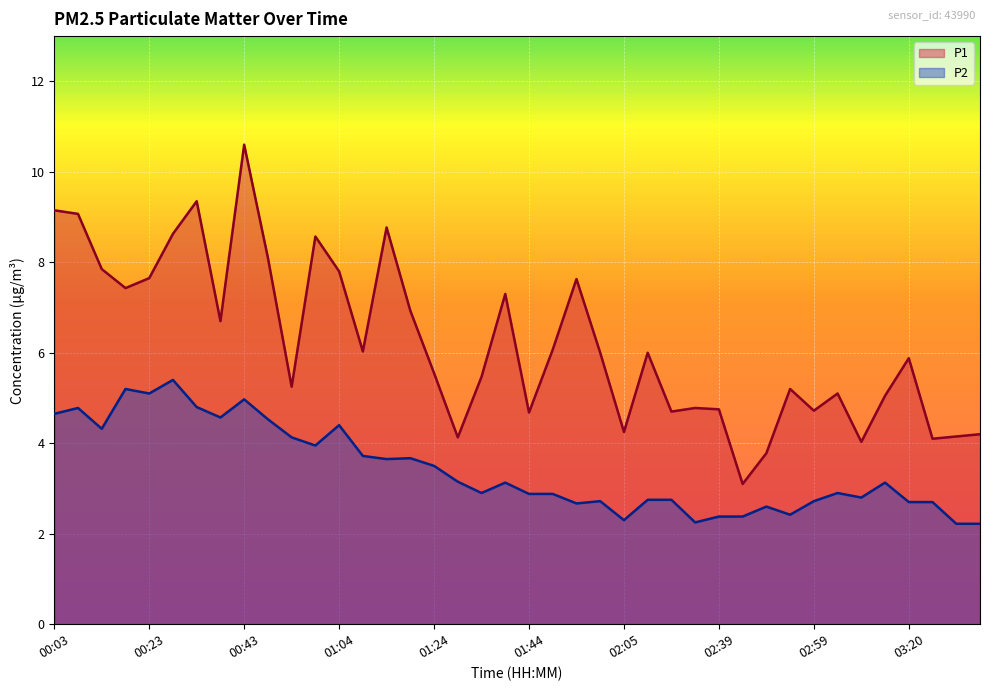

Reading right to left, extract all data points from this chart.

P1: 03:35=4.2	03:30=4.2	03:25=4.1	03:20=5.9	03:14=5.0	03:09=4.0	03:04=5.1	02:59=4.7	02:54=5.2	02:49=3.8	02:44=3.1	02:39=4.8	02:27=4.8	02:15=4.7	02:10=6.0	02:05=4.2	02:00=6.0	01:54=7.6	01:49=6.1	01:44=4.7	01:39=7.3	01:34=5.5	01:29=4.1	01:24=5.5	01:19=6.9	01:14=8.8	01:09=6.0	01:04=7.8	00:59=8.6	00:54=5.2	00:48=8.1	00:43=10.6	00:38=6.7	00:33=9.3	00:28=8.6	00:23=7.7	00:18=7.4	00:13=7.8	00:08=9.1	00:03=9.2
P2: 03:35=2.2	03:30=2.2	03:25=2.7	03:20=2.7	03:14=3.1	03:09=2.8	03:04=2.9	02:59=2.7	02:54=2.4	02:49=2.6	02:44=2.4	02:39=2.4	02:27=2.2	02:15=2.8	02:10=2.8	02:05=2.3	02:00=2.7	01:54=2.7	01:49=2.9	01:44=2.9	01:39=3.1	01:34=2.9	01:29=3.1	01:24=3.5	01:19=3.7	01:14=3.6	01:09=3.7	01:04=4.4	00:59=4.0	00:54=4.1	00:48=4.5	00:43=5.0	00:38=4.6	00:33=4.8	00:28=5.4	00:23=5.1	00:18=5.2	00:13=4.3	00:08=4.8	00:03=4.7